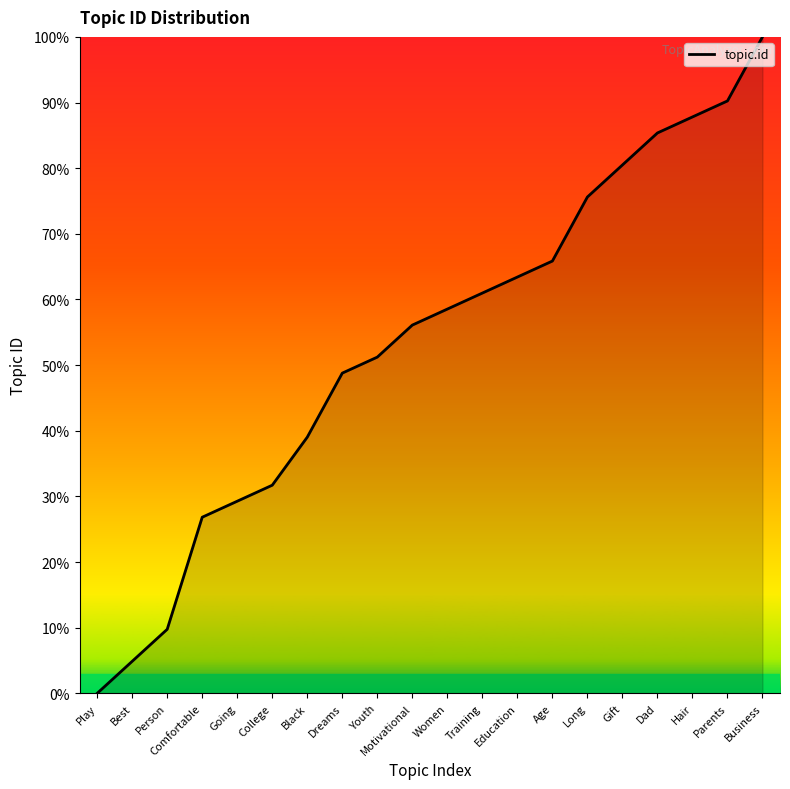

Does the chart display data point markers on the line(s)?

No